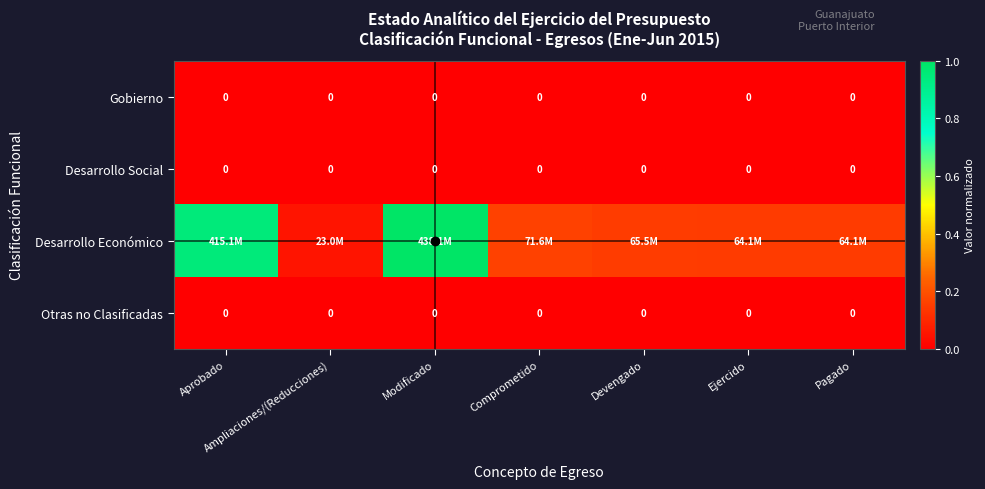

Is it true that Gobierno equals 0.0 at Modificado?

True